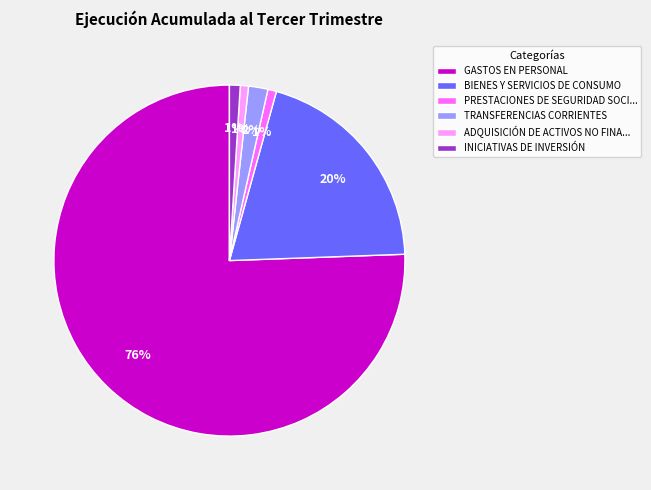

What percentage is the PRESTACIONES DE SEGURIDAD SOCI... slice, to the nearest percent?

1%